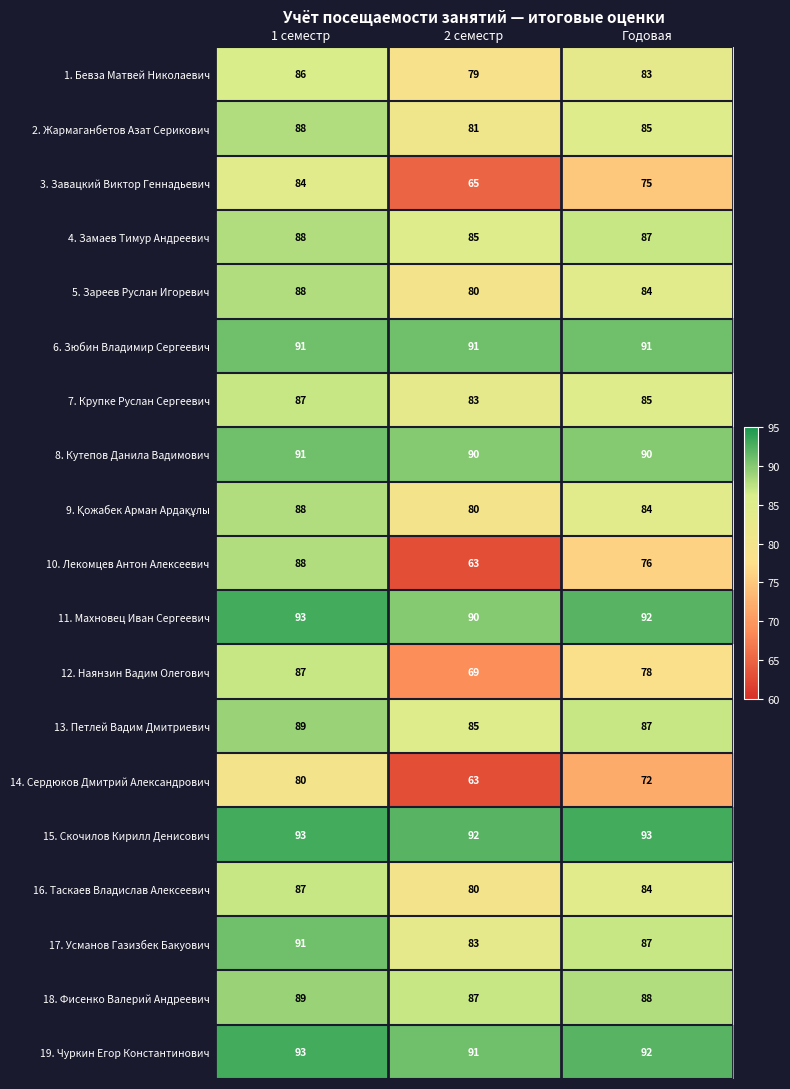

What is the difference between the highest and lowest values at Годовая?

21